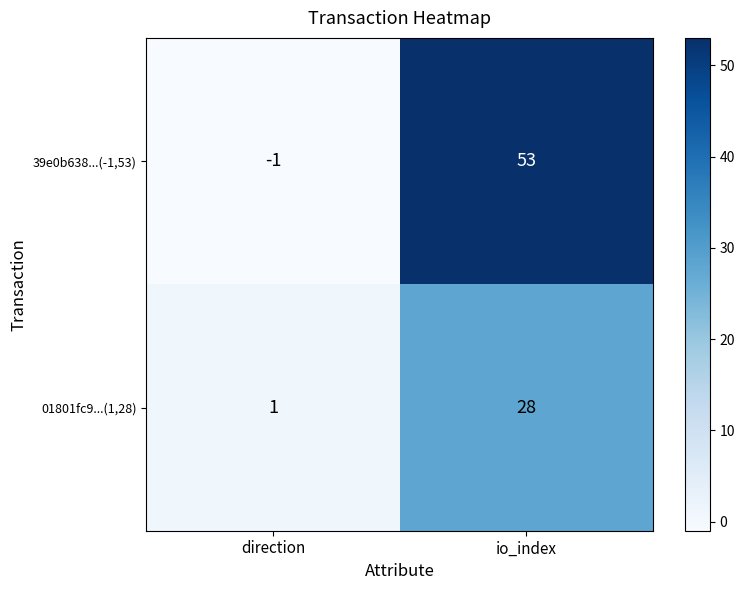

Which series has the largest range (max minus min)?

39e0b638...(-1,53)